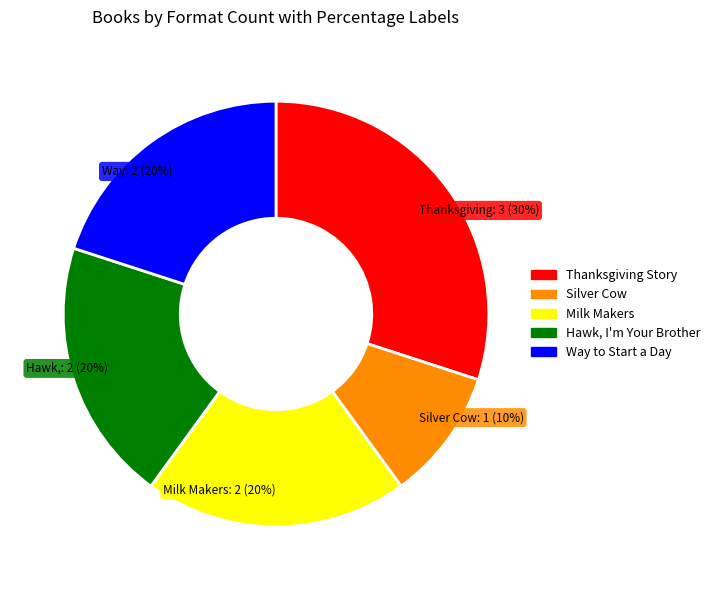

Approximately how many times larger is the value at Silver Cow compared to Way to Start a Day?

0.5